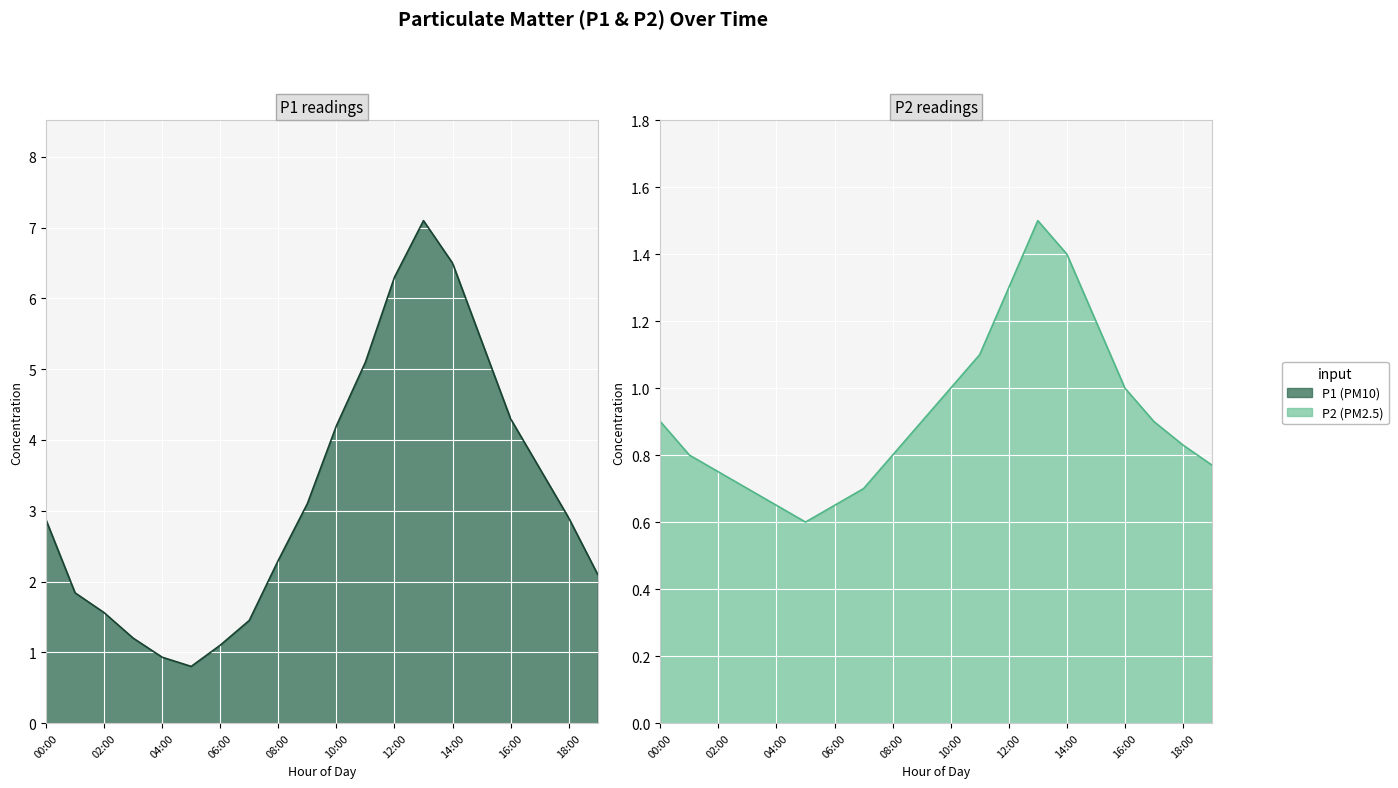

List the series in order of their overall mean, highest first.

P1, P2